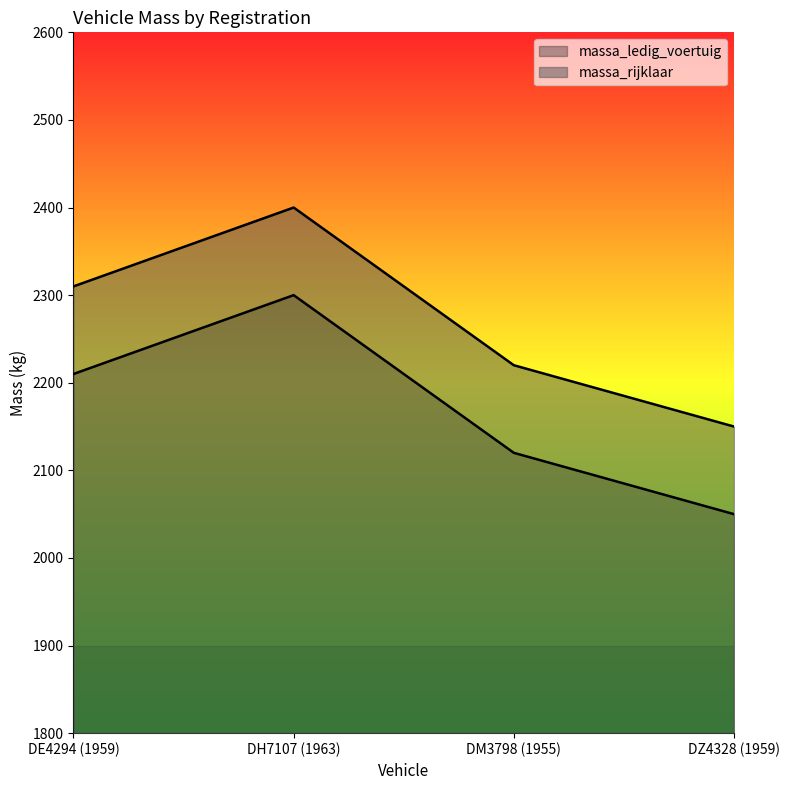

List the labels in order of massa_rijklaar value, largest first.

DH7107 (1963), DE4294 (1959), DM3798 (1955), DZ4328 (1959)